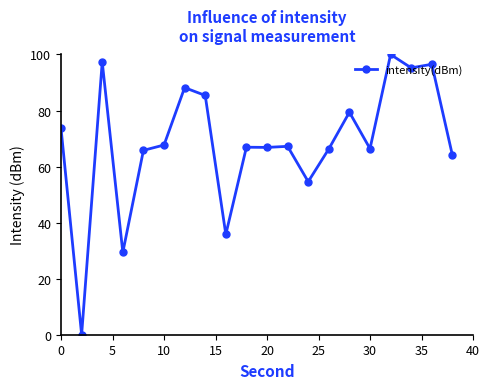

What is the greatest value displayed?

100.0